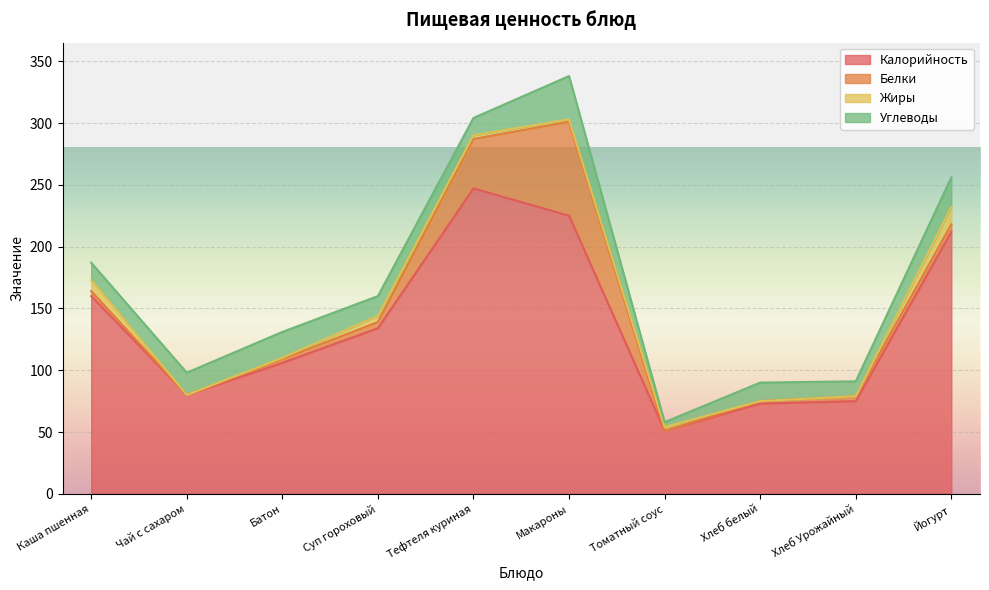

What is the difference between the maximum and minimum values in the Жиры series?

14.0